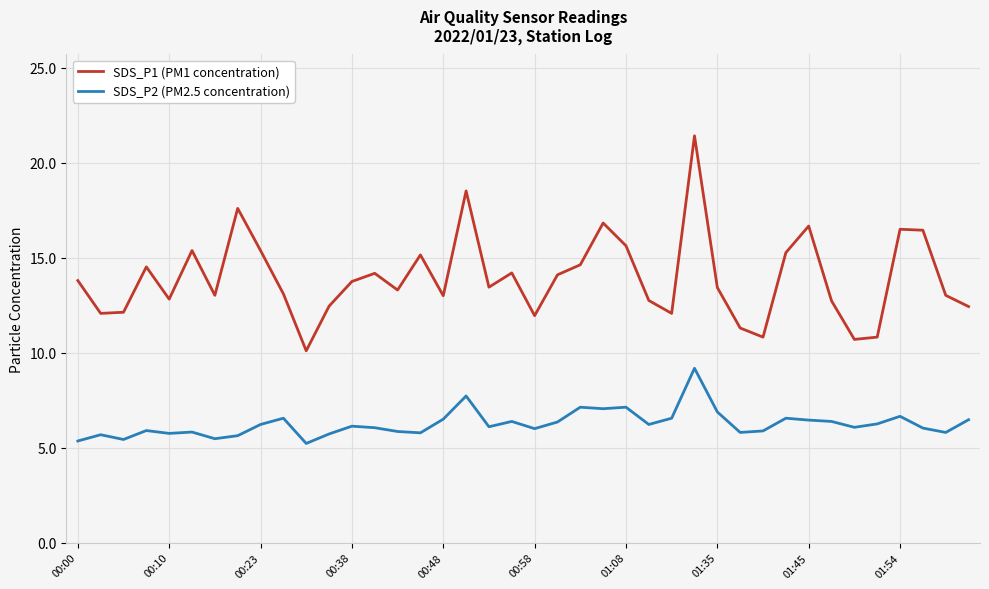

What is the smallest value displayed?

5.2